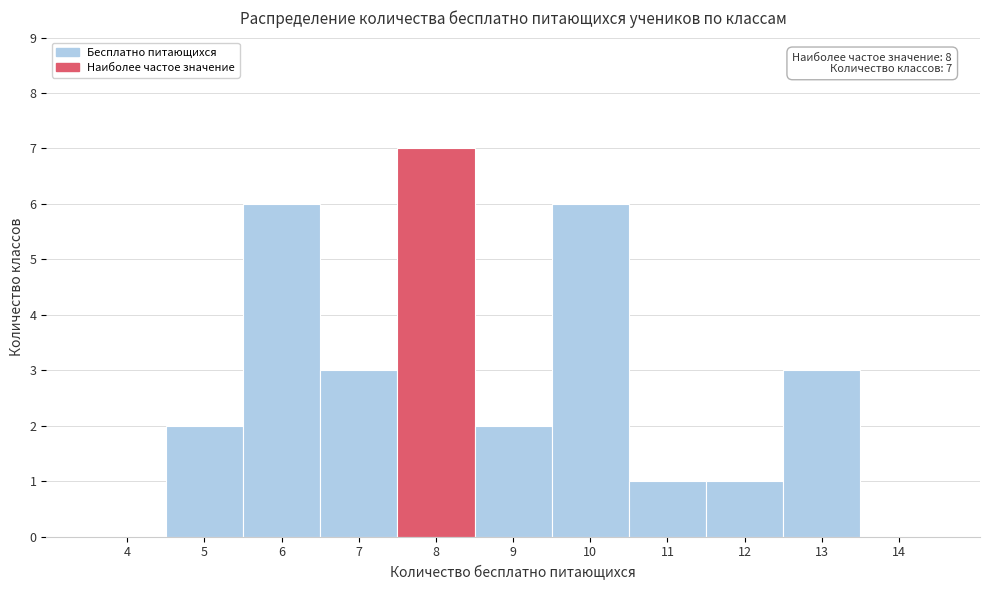

Reading left to right, list all the values displayed in this chart.

4=0	5=2	6=6	7=3	8=7	9=2	10=6	11=1	12=1	13=3	14=0